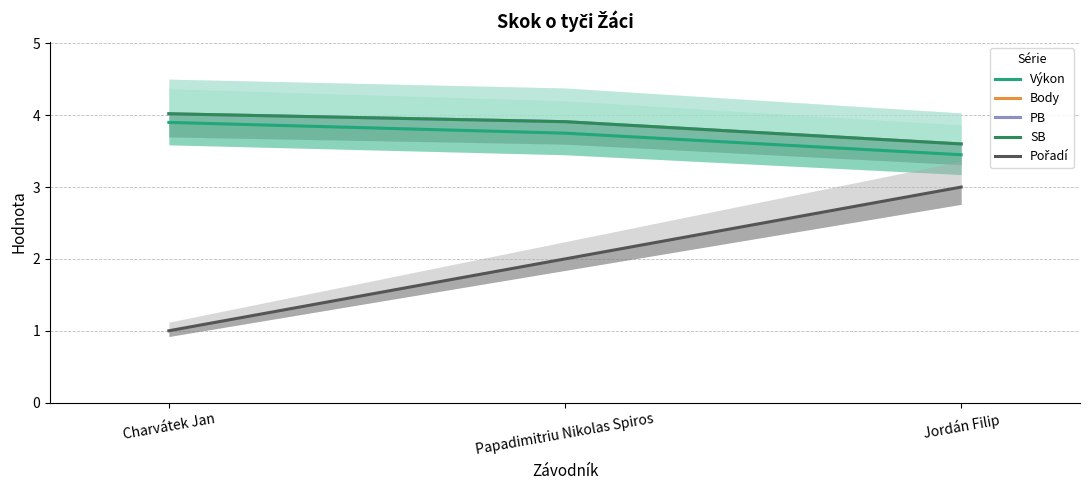

Does the chart display data point markers on the line(s)?

No